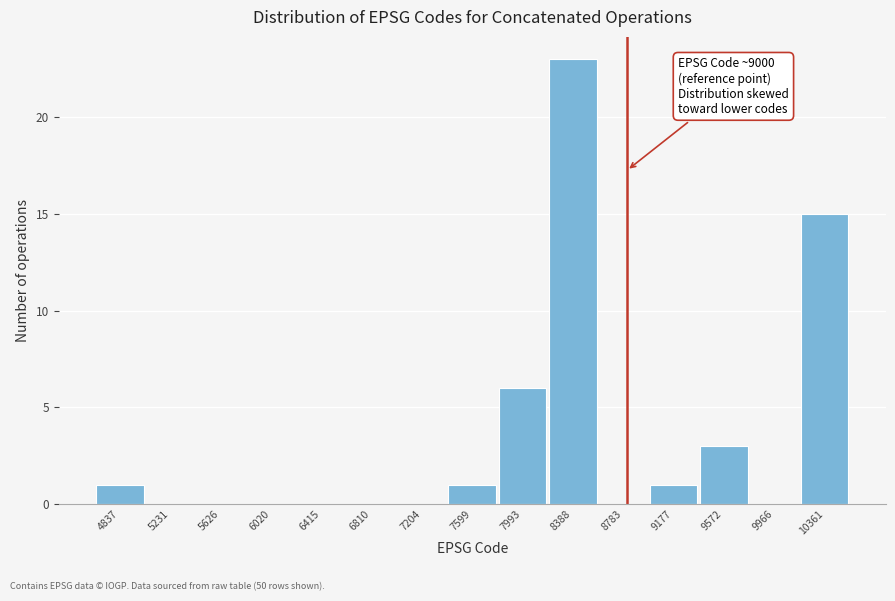

Reading left to right, what are all the values shown in this chart?

4837=1	5231=0	5626=0	6020=0	6415=0	6810=0	7204=0	7599=1	7993=6	8388=23	8783=0	9177=1	9572=3	9966=0	10361=15